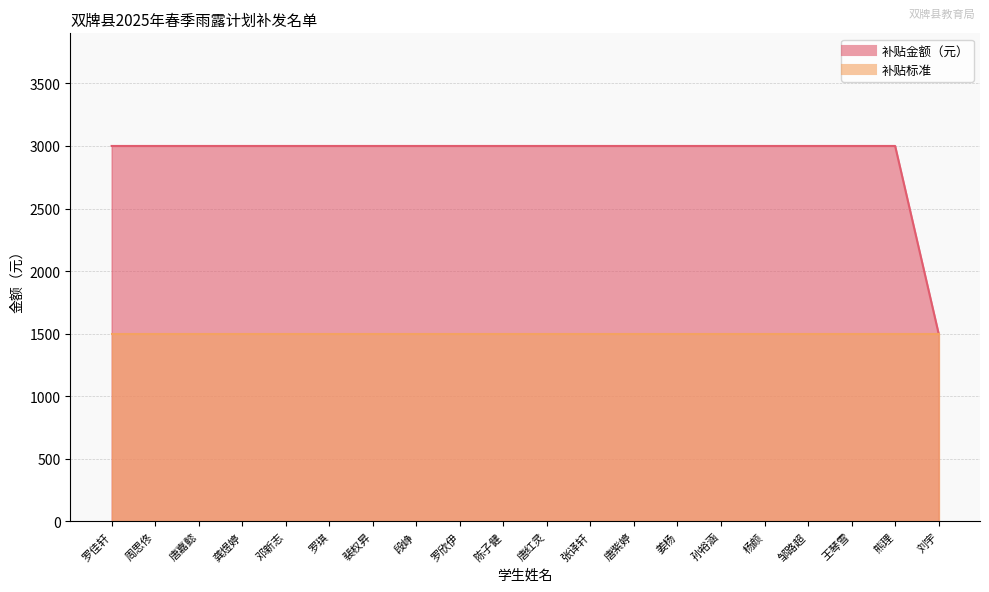

The value at 唐红灵 is 1214. True or false?

False